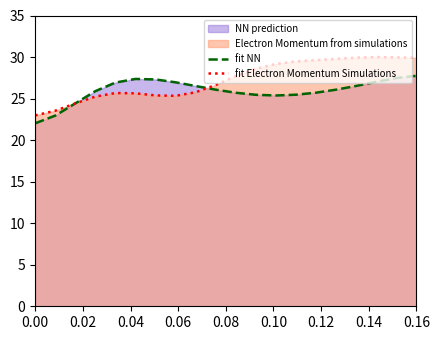

How many data points in fit Electron Momentum Simulations are above 27?

10